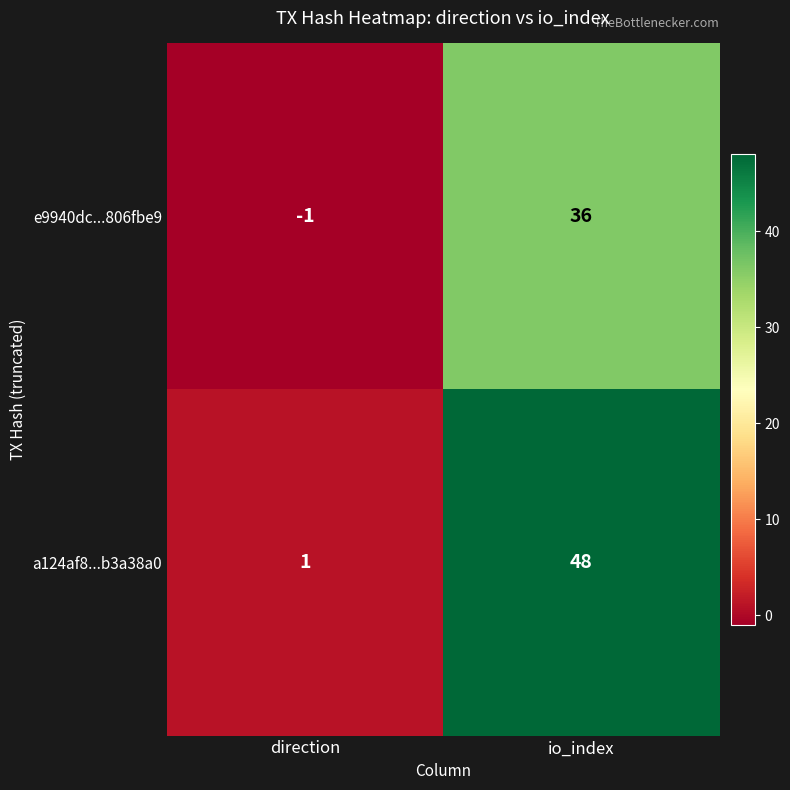

Which category has the lowest value across all series?

direction